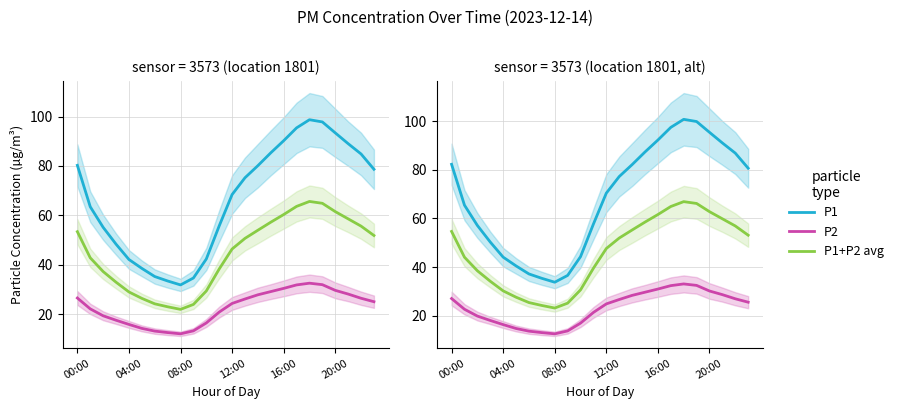

How many data points in P1+P2 avg are less than 51?

12